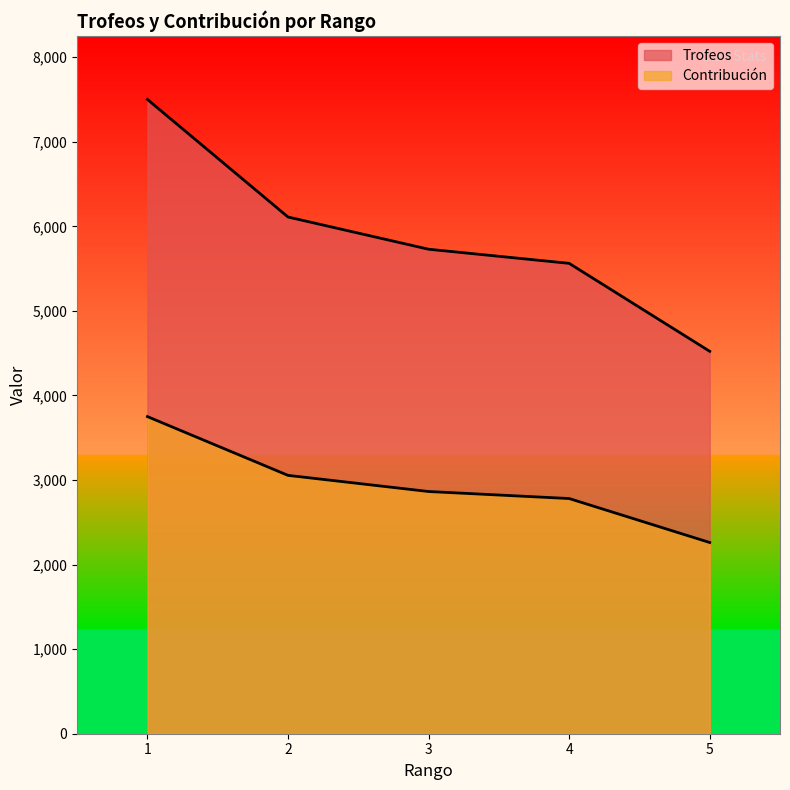

Which label corresponds to the largest value in the chart?

1